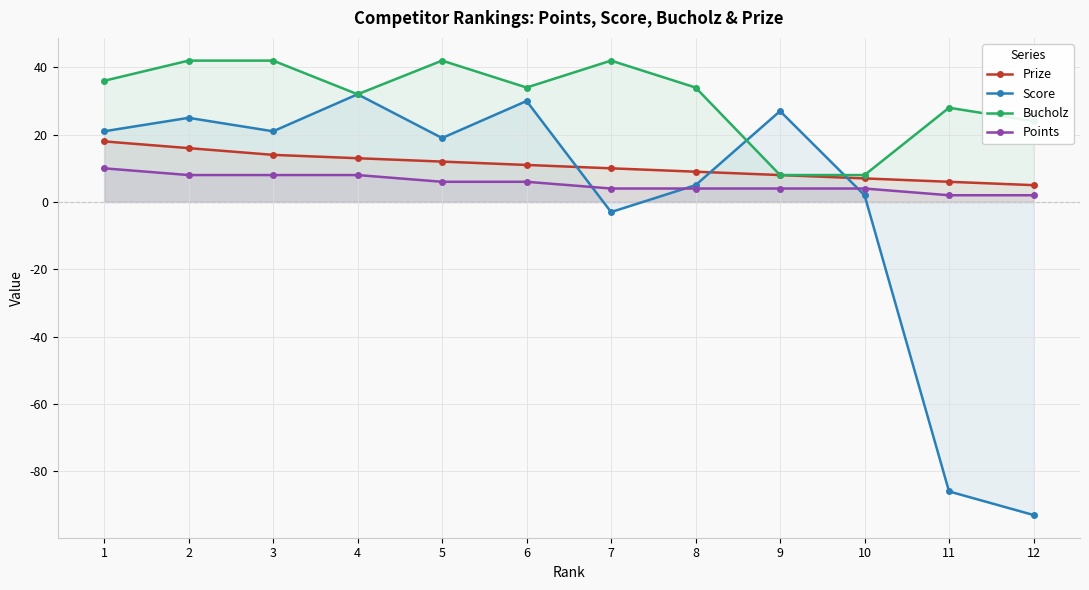

True or false: Score has more than 1 points higher than both neighbors.

True